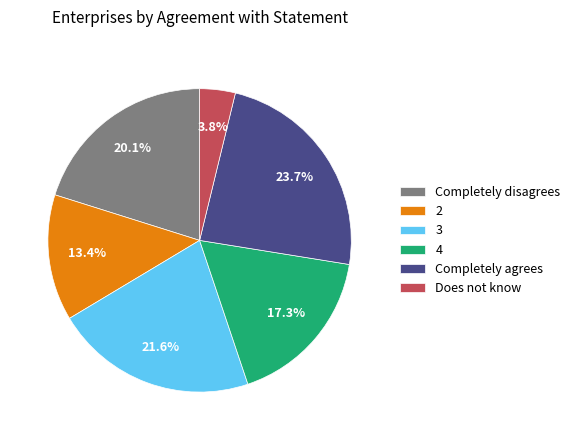

How many slices are in this pie chart?

6